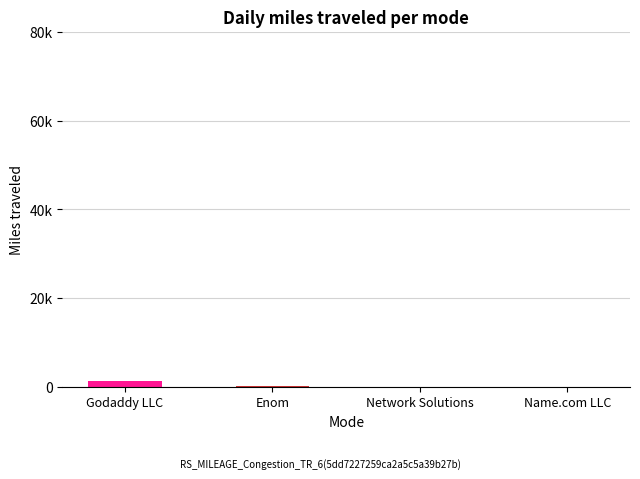

How many distinct data groups are displayed?

1